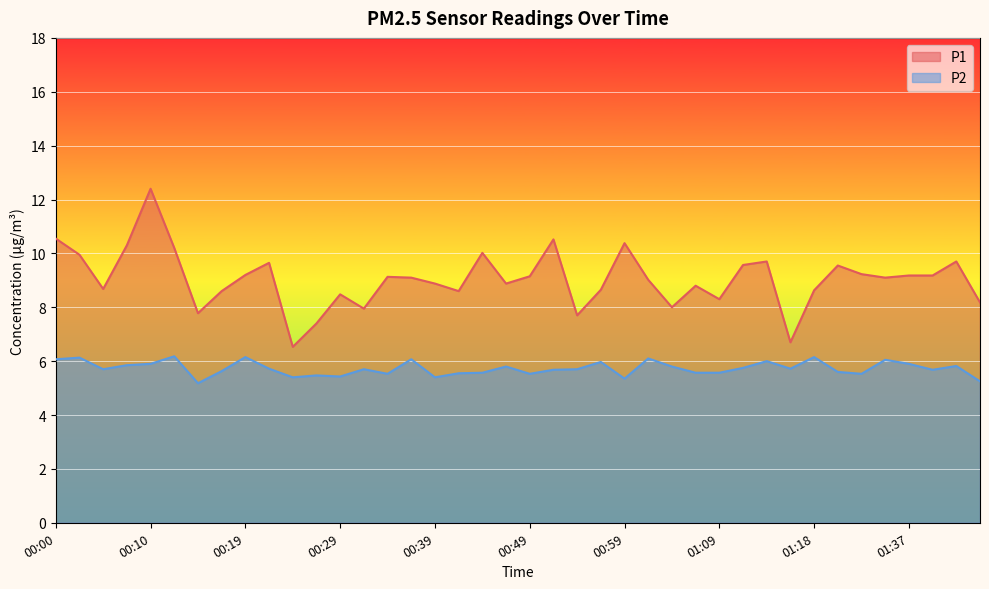

What is the sum of all P1 values?

361.5